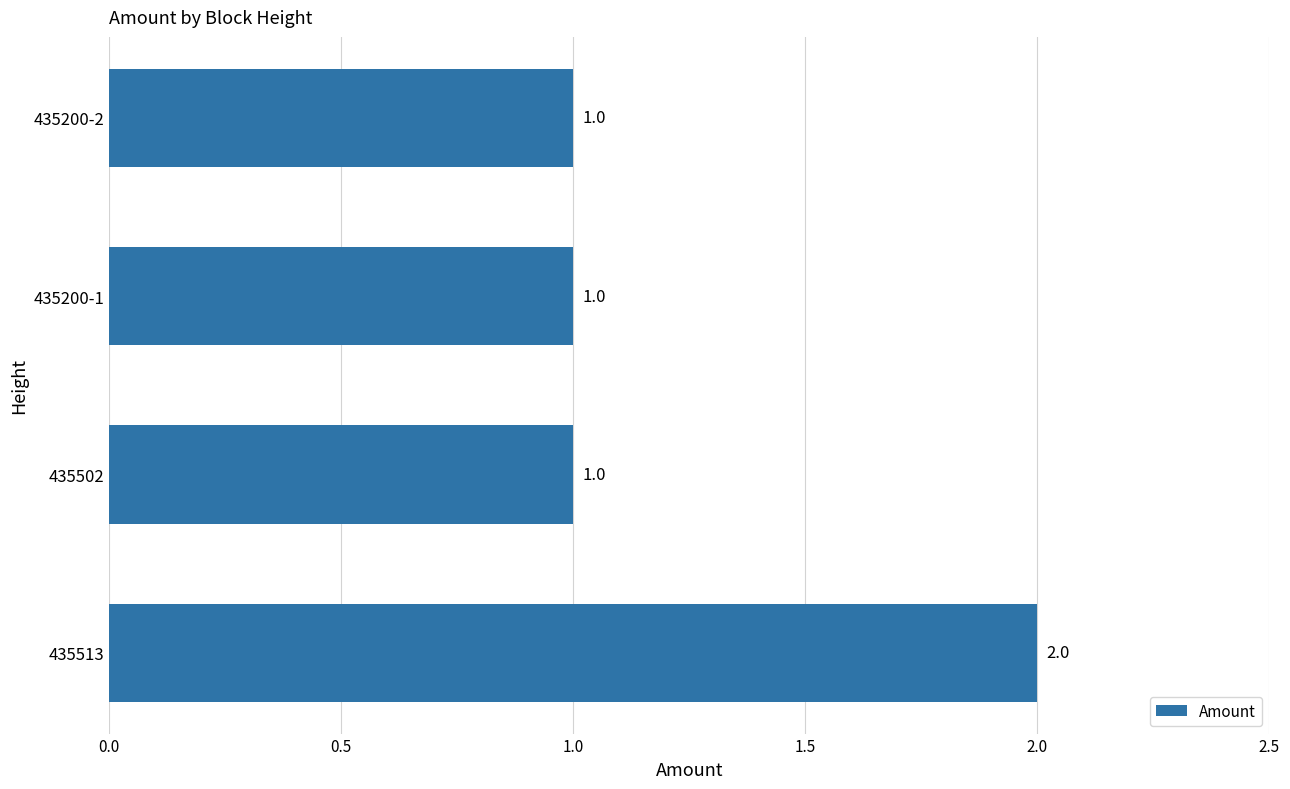

Reading top to bottom, what are all the values shown in this chart?

1	1	1	2